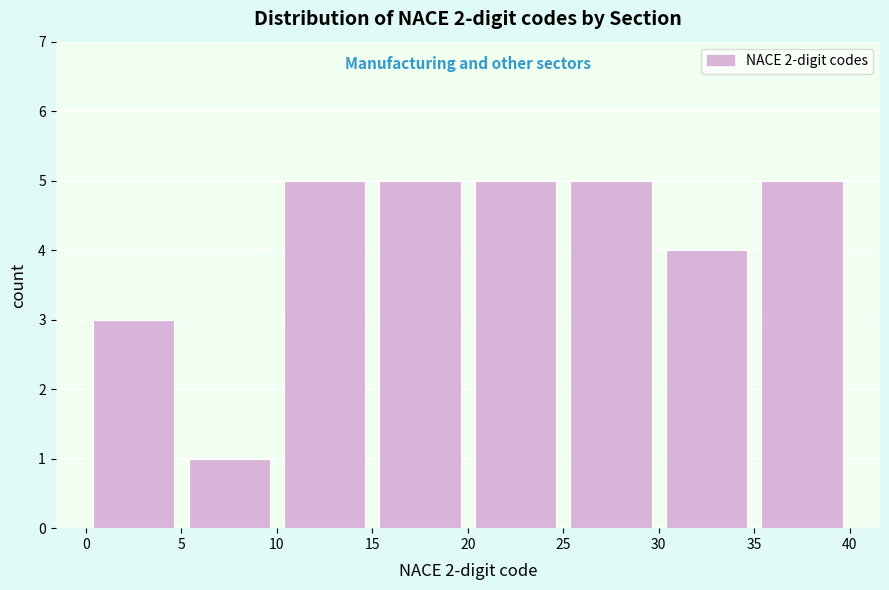

Reading left to right, list every bar in this chart as the range it spans on the x-axis followed by its height. The values are not printed on the chart, so give them approximately, as read against the axis.

0 to 5: 3
5 to 10: 1
10 to 15: 5
15 to 20: 5
20 to 25: 5
25 to 30: 5
30 to 35: 4
35 to 40: 5